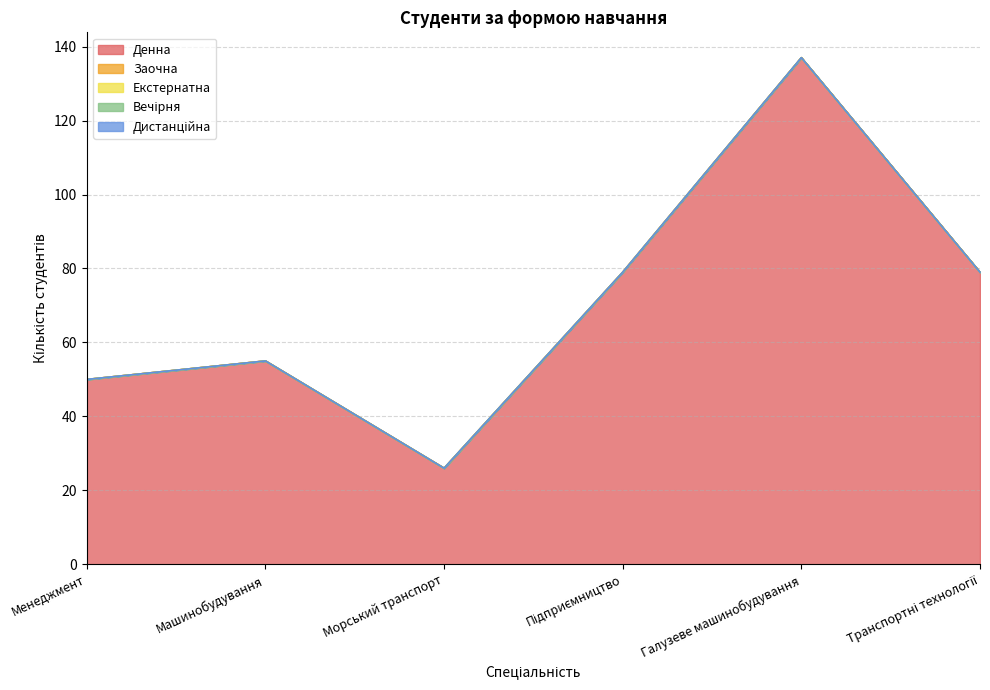

List the series in order of their peak value, highest first.

Денна, Заочна, Екстернатна, Вечірня, Дистанційна